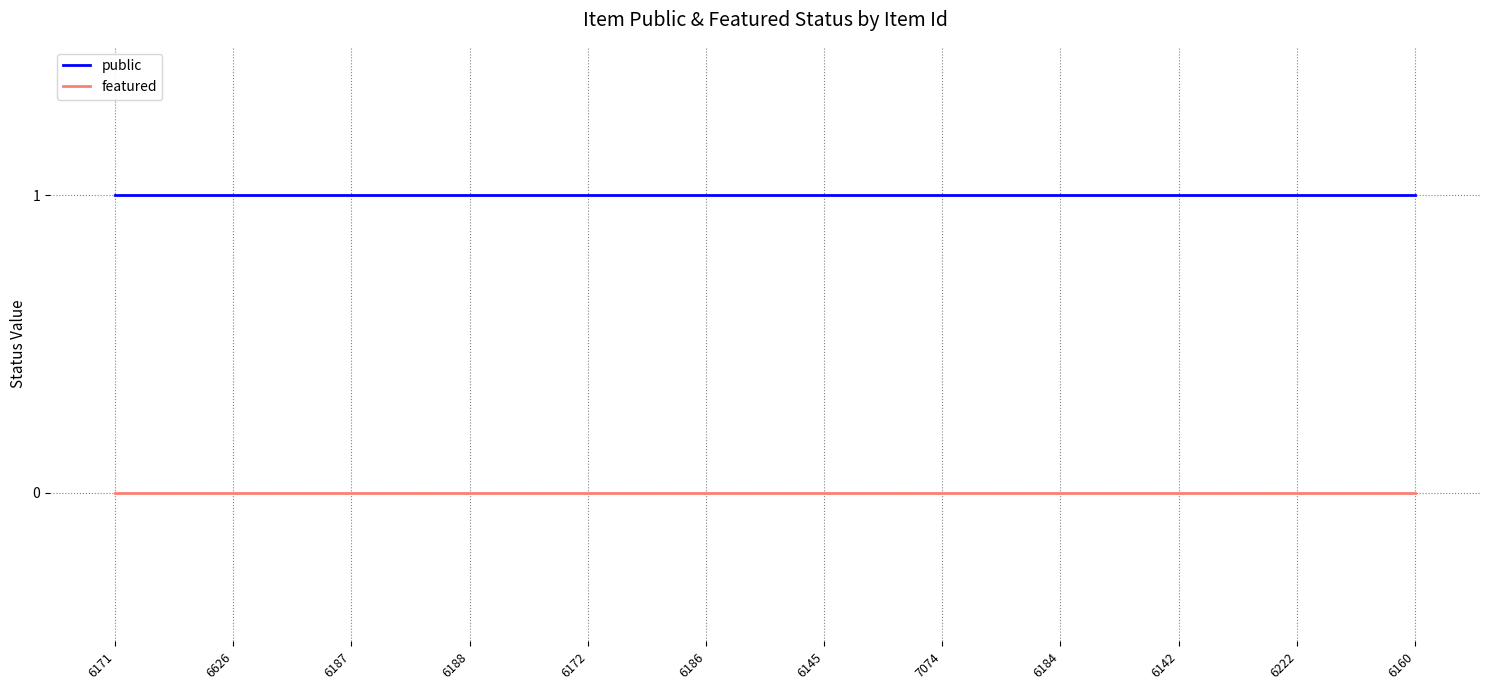

Reading left to right, what are all the values shown in this chart?

public: 6171=1	6626=1	6187=1	6188=1	6172=1	6186=1	6145=1	7074=1	6184=1	6142=1	6222=1	6160=1
featured: 6171=0	6626=0	6187=0	6188=0	6172=0	6186=0	6145=0	7074=0	6184=0	6142=0	6222=0	6160=0